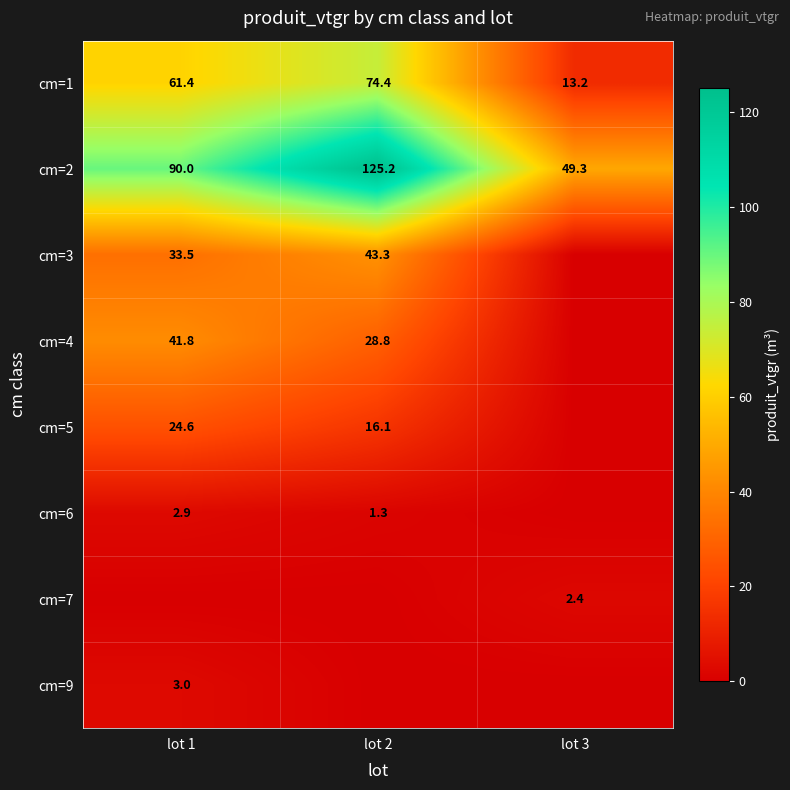

Rank the categories by cm=2 value from highest to lowest.

lot 2, lot 1, lot 3